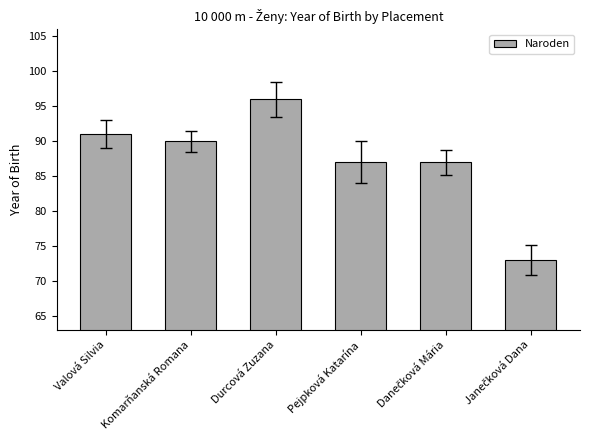

What is the change in value from Durcová Zuzana to Pejpková Katarína?

-9